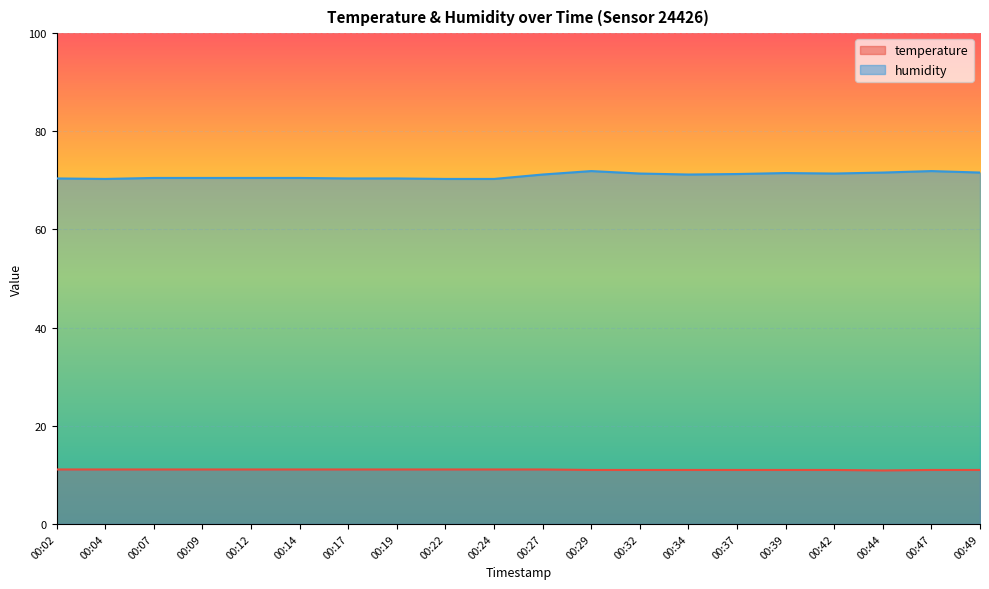

True or false: humidity and temperature intersect in this chart.

False